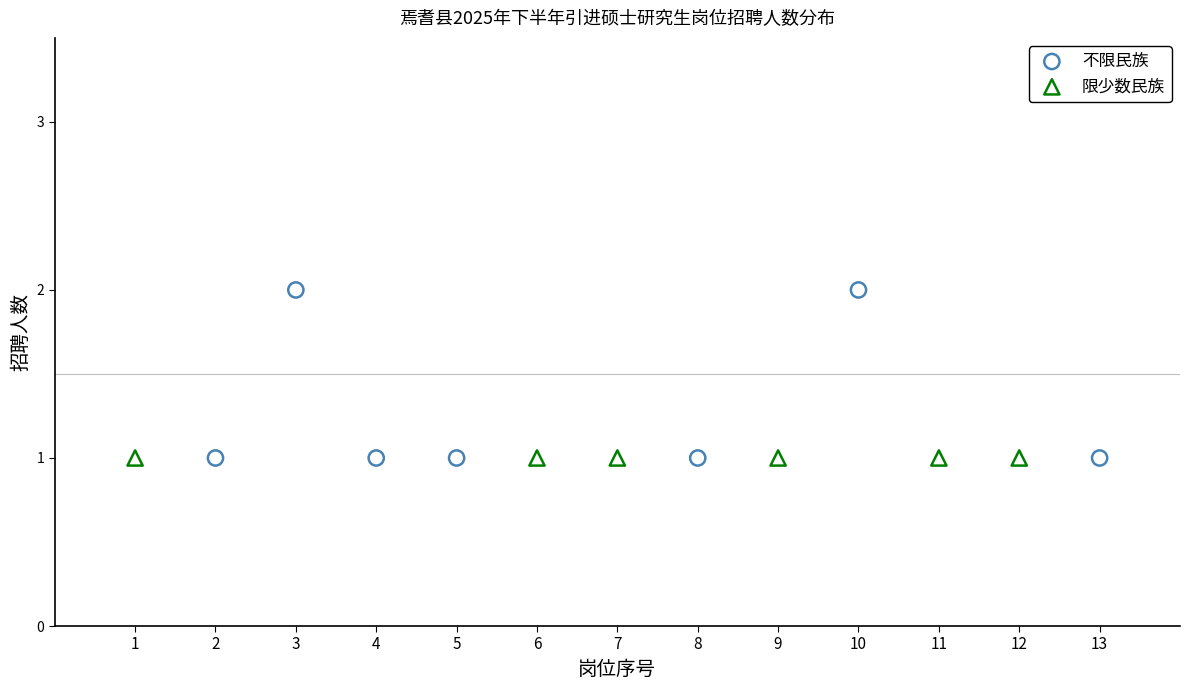

Which series contains the highest Y value?

不限民族